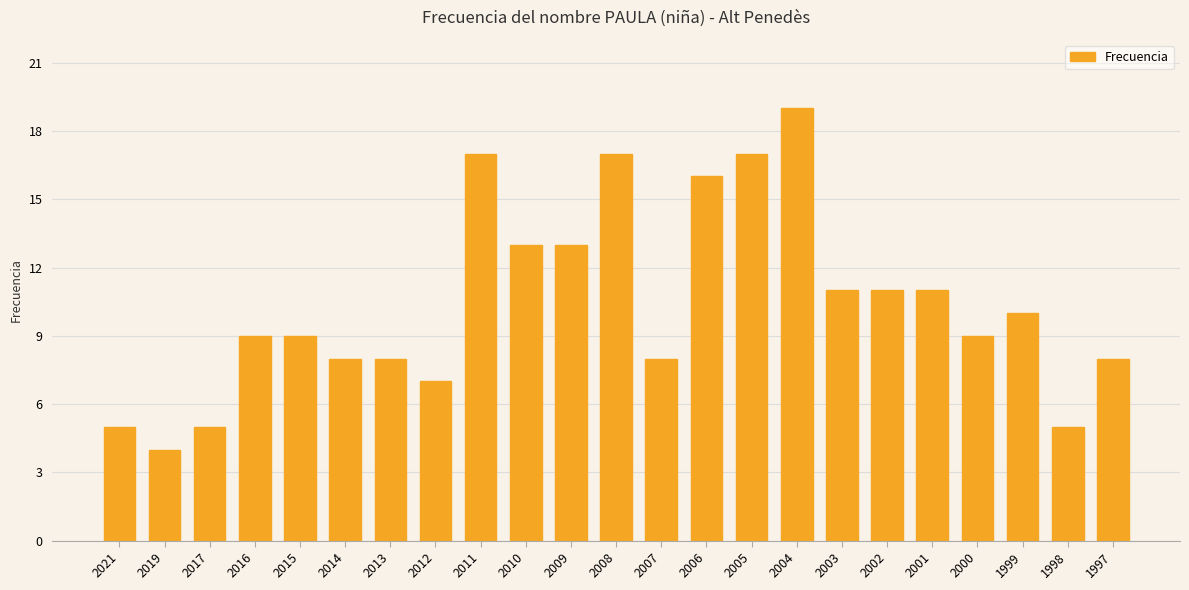

Between 2017 and 2019, which is larger?

2017